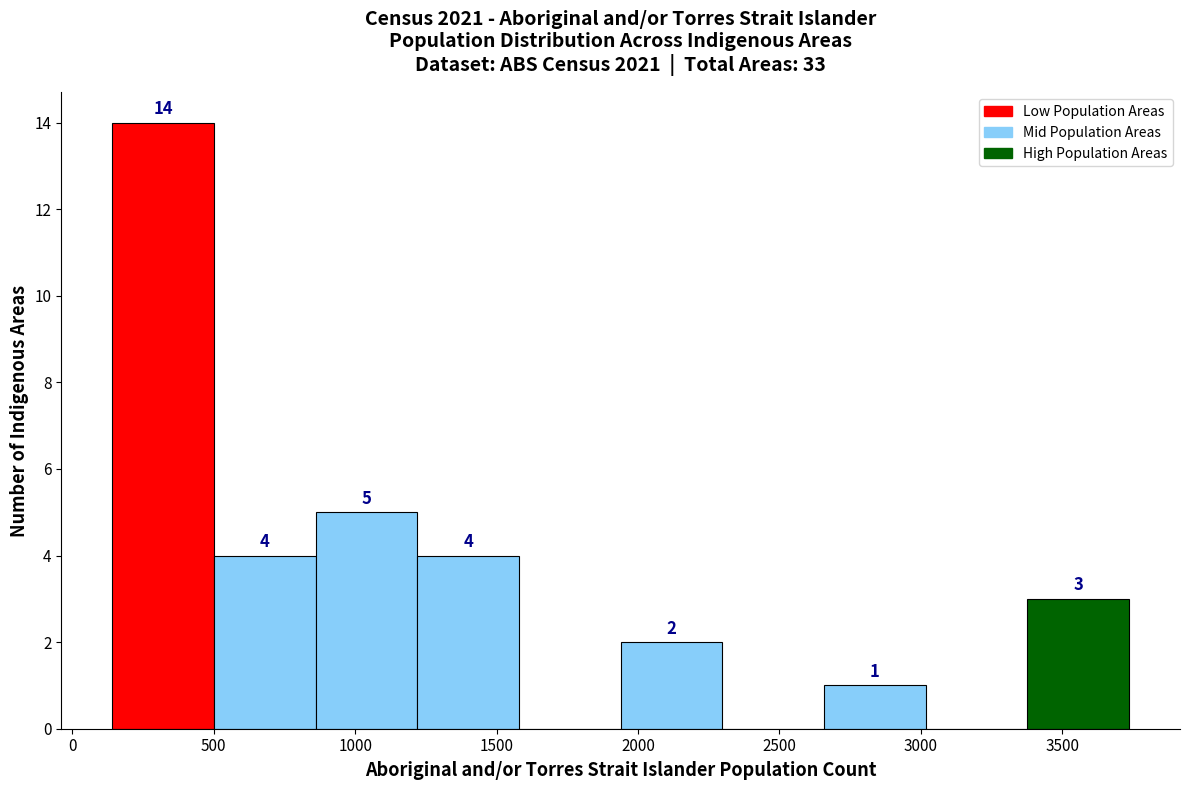

Over which range of the x-axis is the bar tallest?

150 to 500